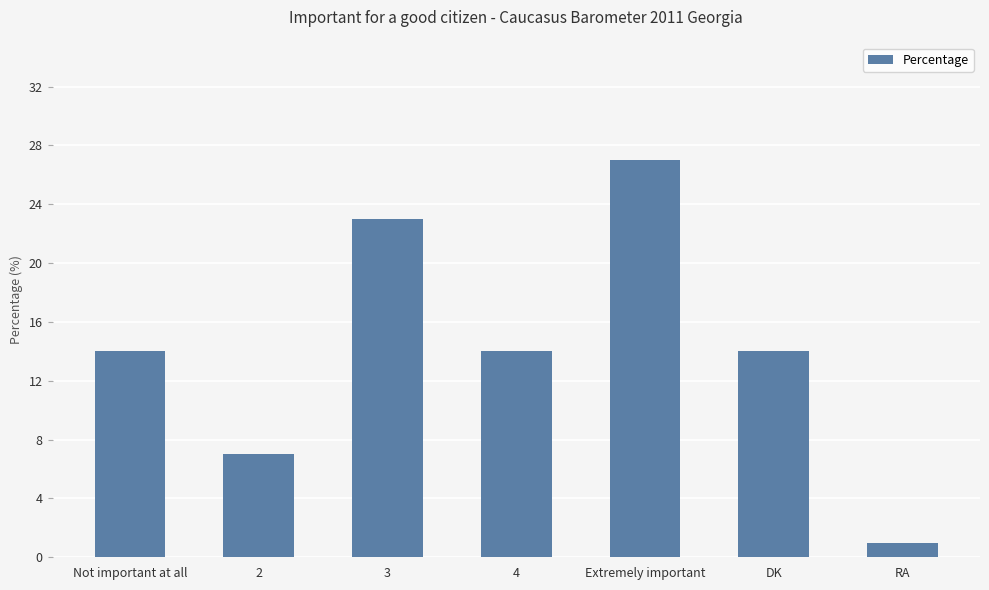

What is the maximum value shown in the chart?

27